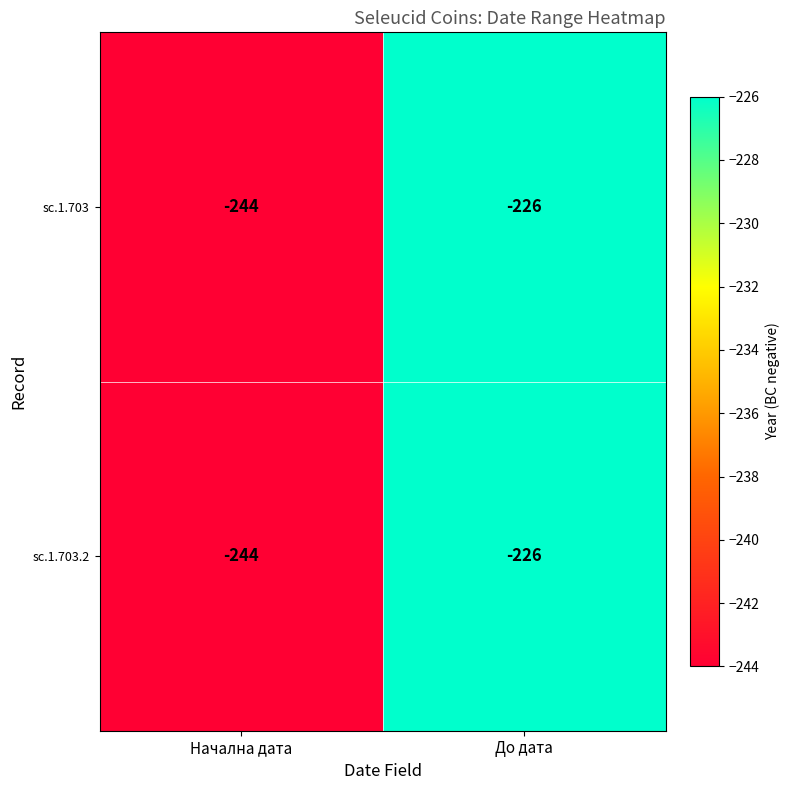

At which category does the chart reach its minimum across all series?

Начална дата